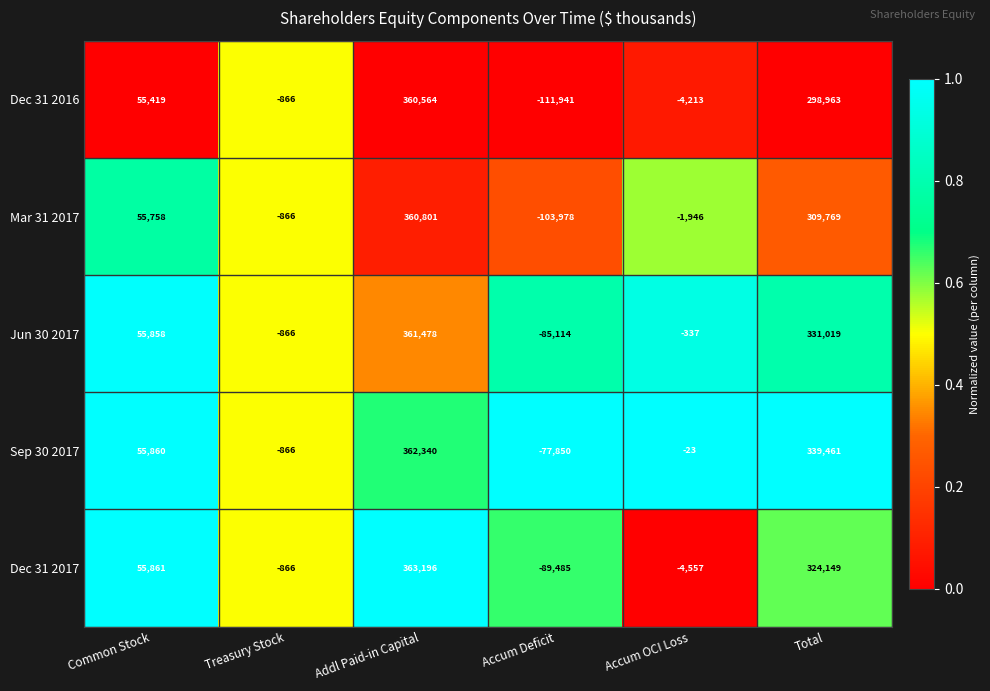

What is the sum of the Jun 30 2017 values at Accum OCI Loss and Addl Paid-in Capital?

361141